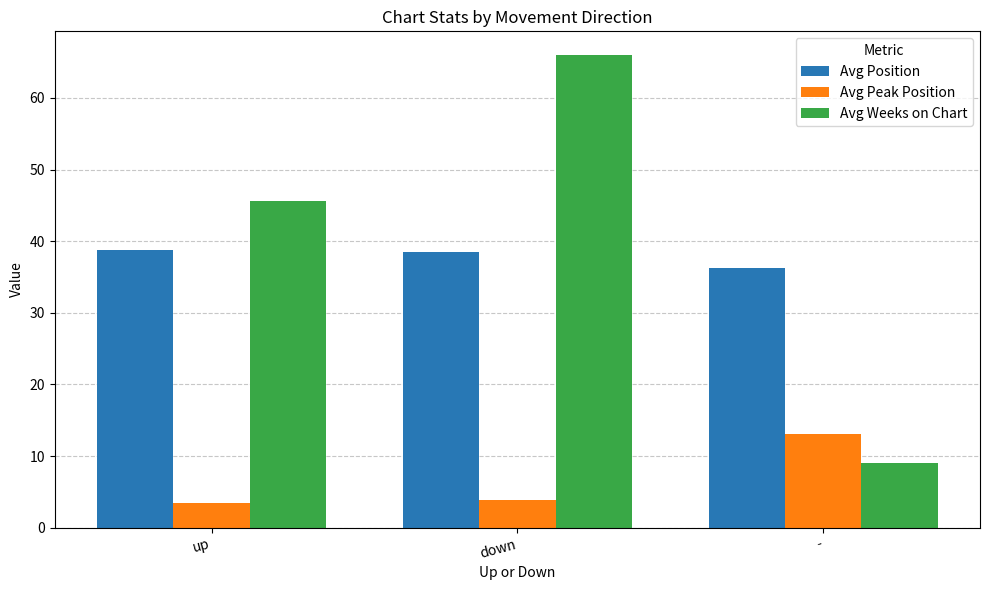

The value of Avg Peak Position at up is 3.5. True or false?

True